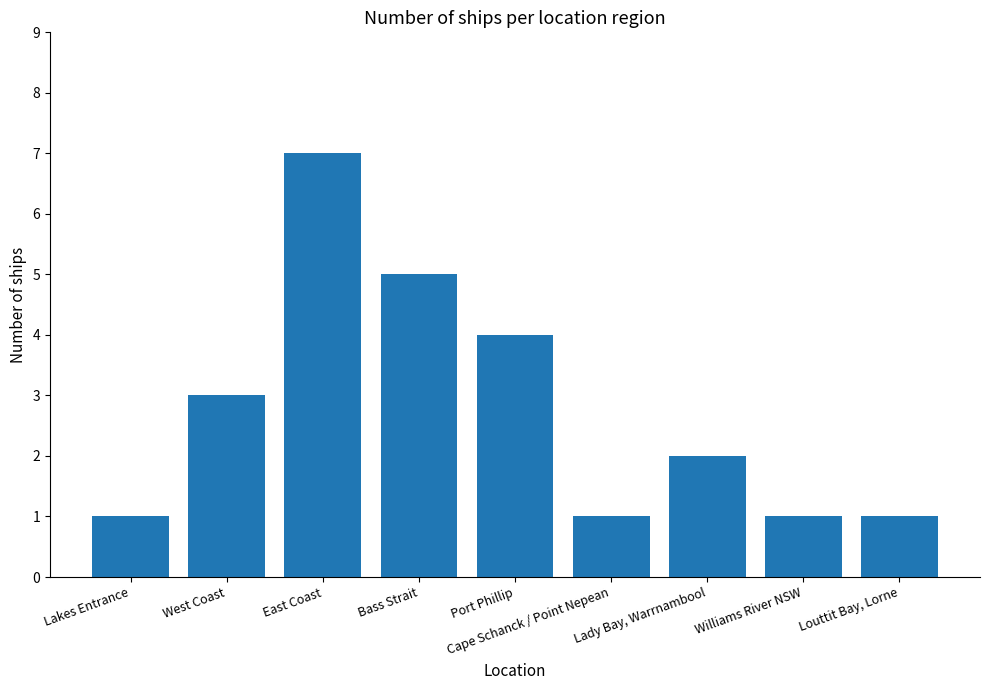

Where is the data nearest to the value 4?

Port Phillip